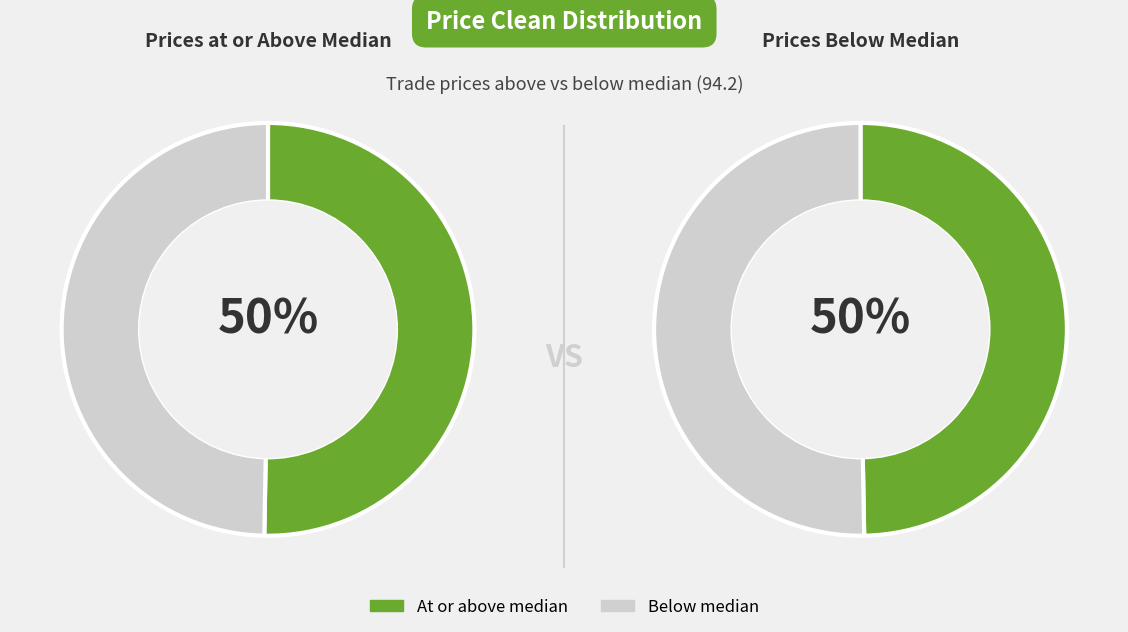

Does any single category account for the majority?

No